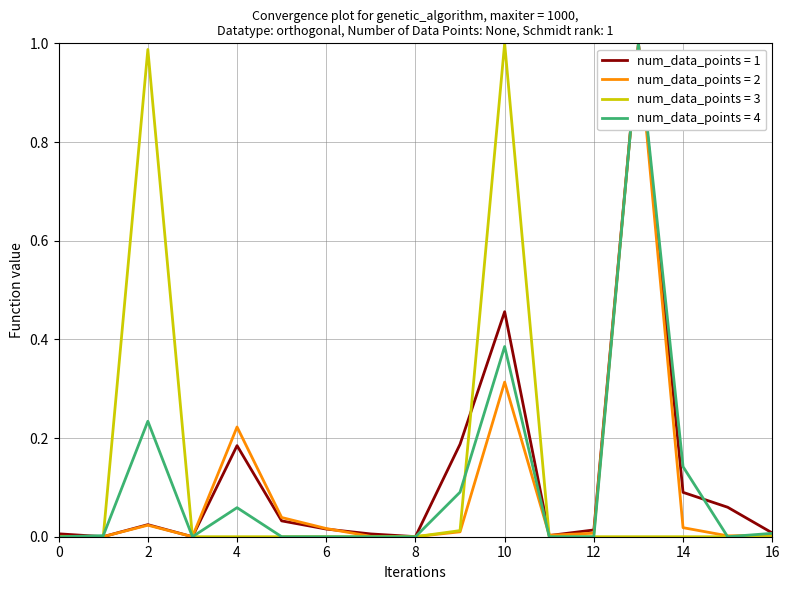

List the series in order of their overall mean, lowest first.

num_data_points = 2, num_data_points = 4, num_data_points = 3, num_data_points = 1